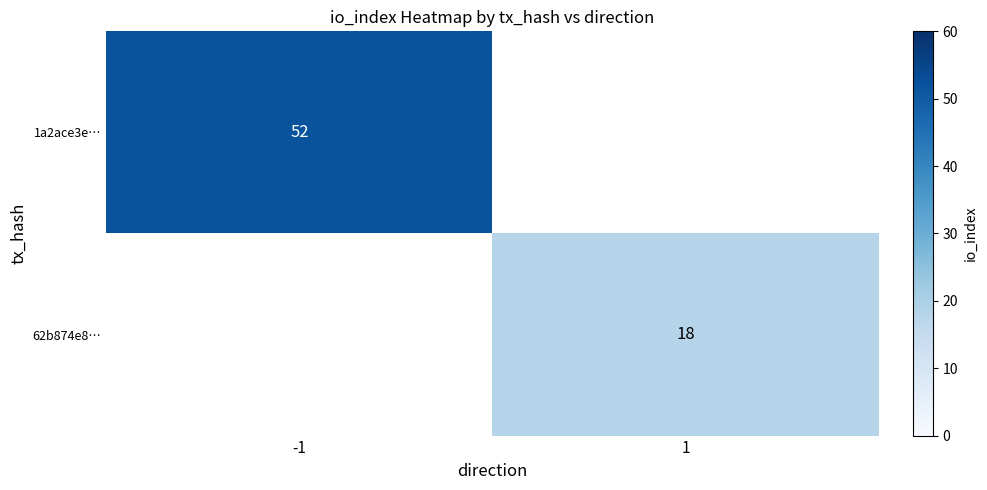

Is it true that 62b874e8… equals 18 at 1?

True